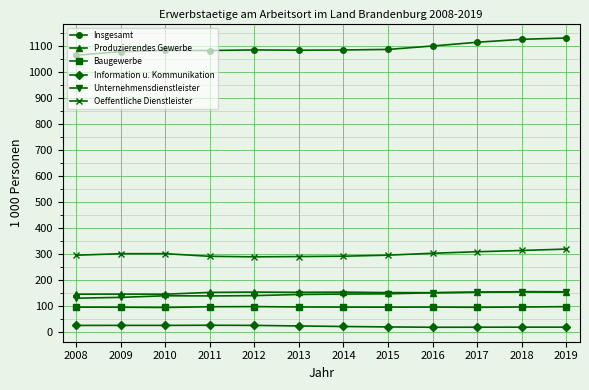

The value of Baugewerbe at 2016 is 94.8. True or false?

True